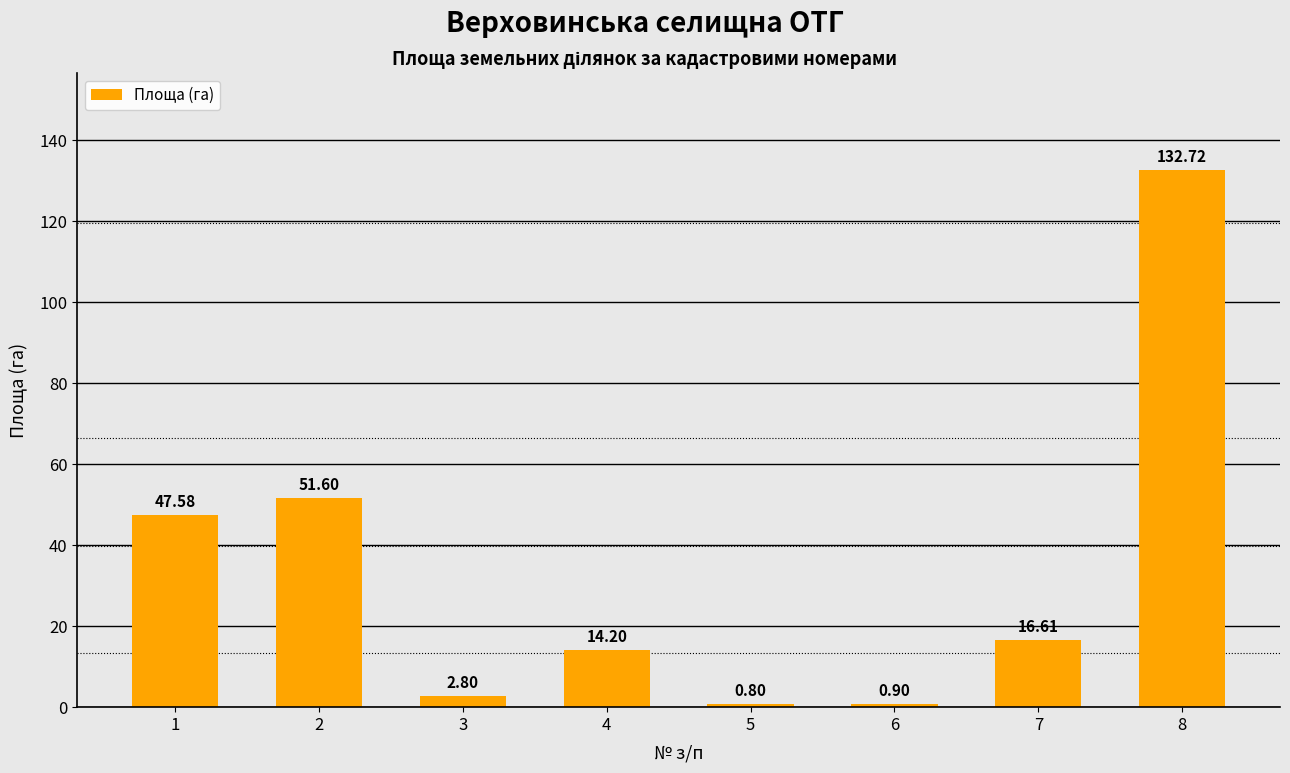

List the labels in order of value, largest first.

8, 2, 1, 7, 4, 3, 6, 5